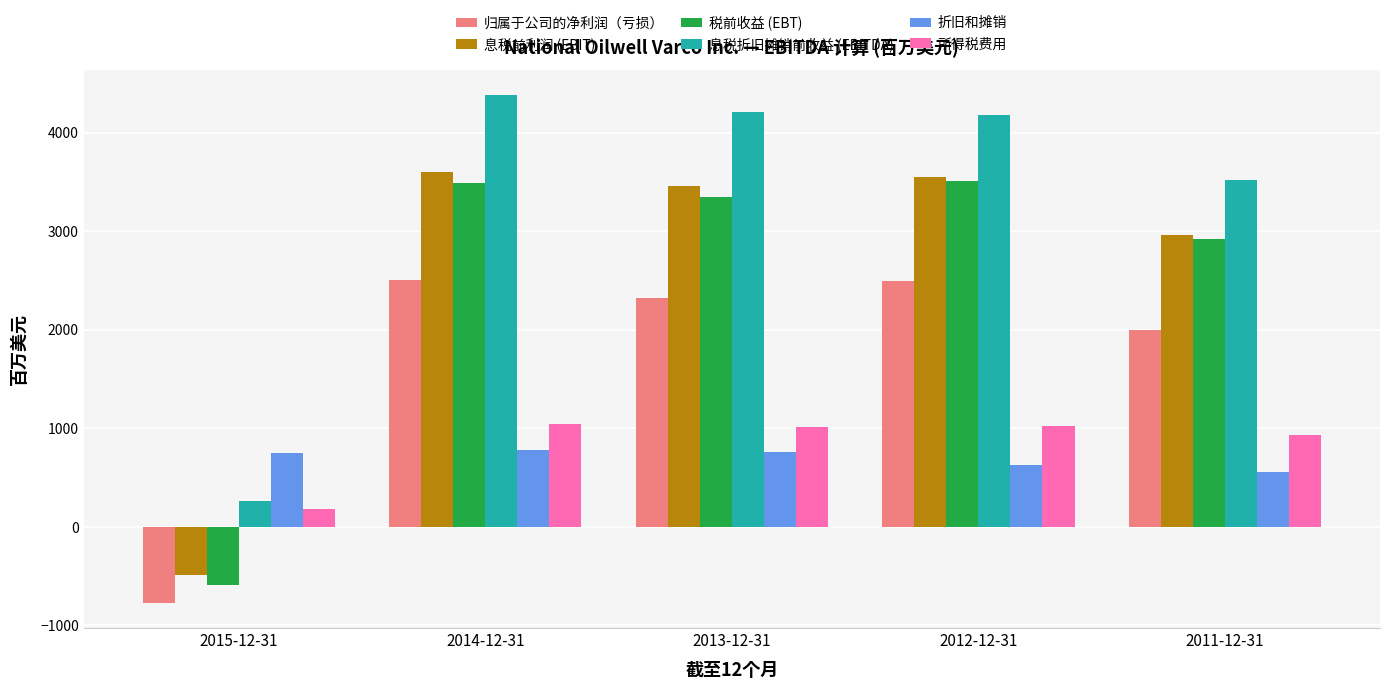

How many bars are there in each group?

6